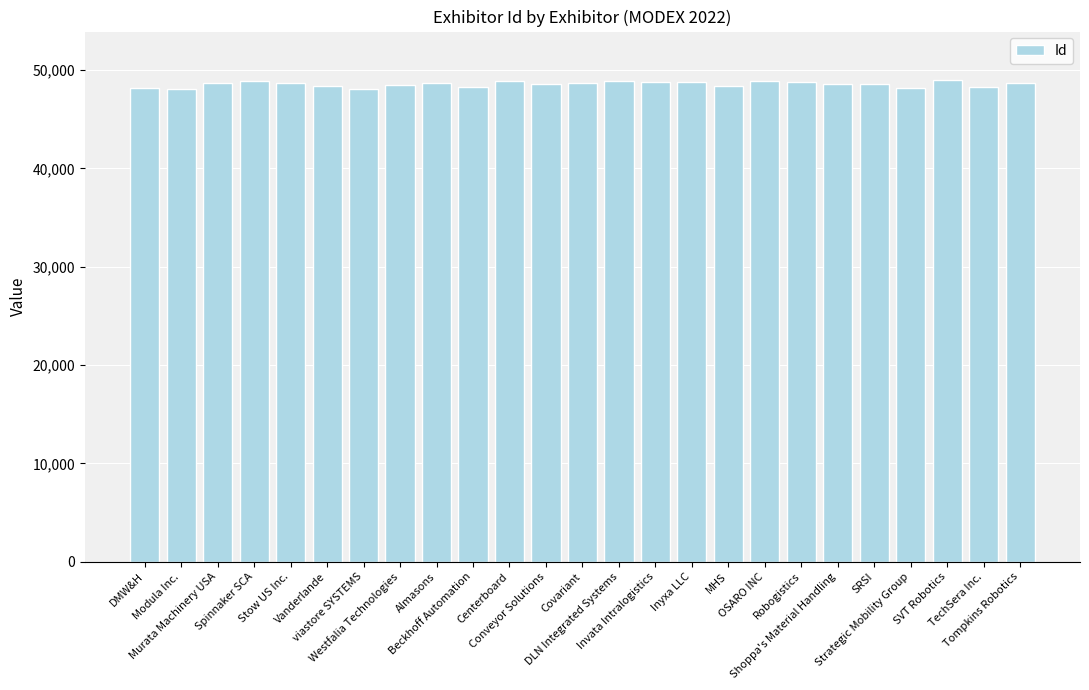

How many data points are less than 48711?

12